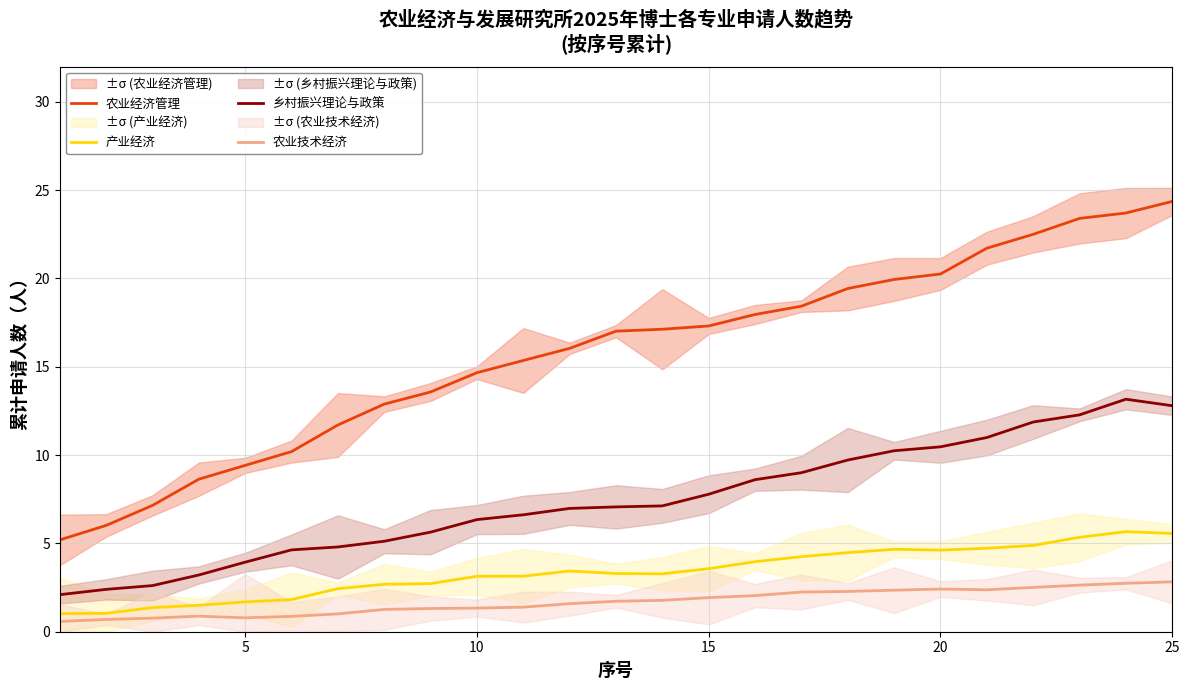

What is the minimum value for 产业经济?

1.0